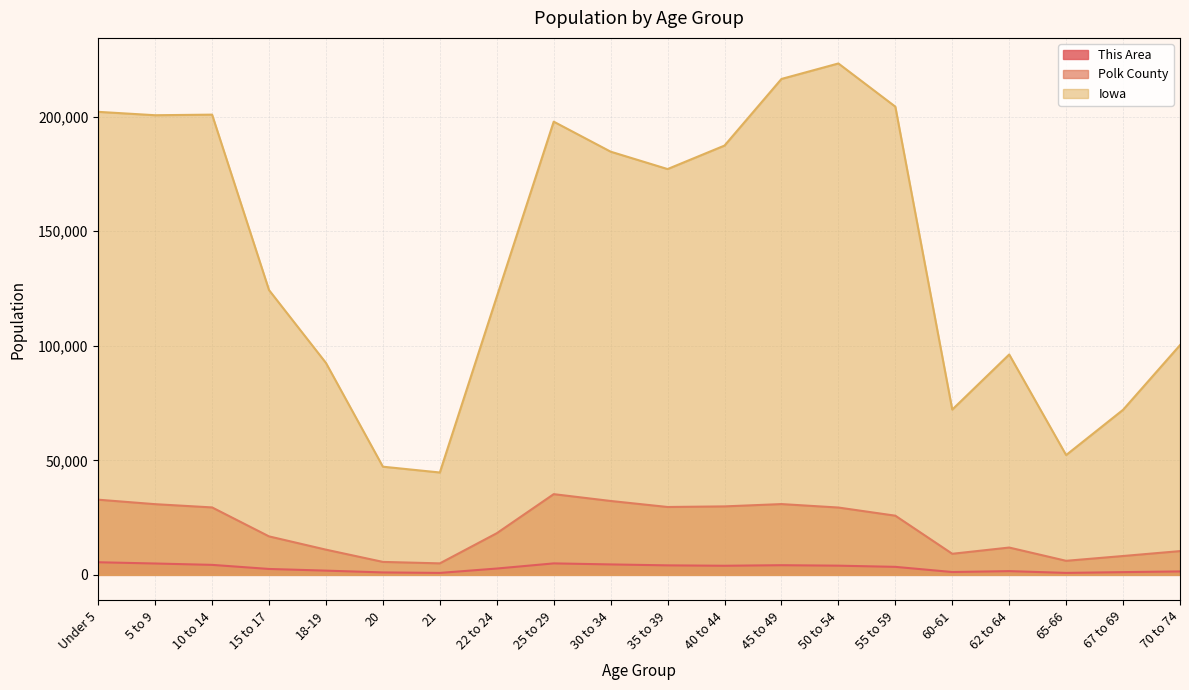

Which series has the widest spread of values?

Iowa